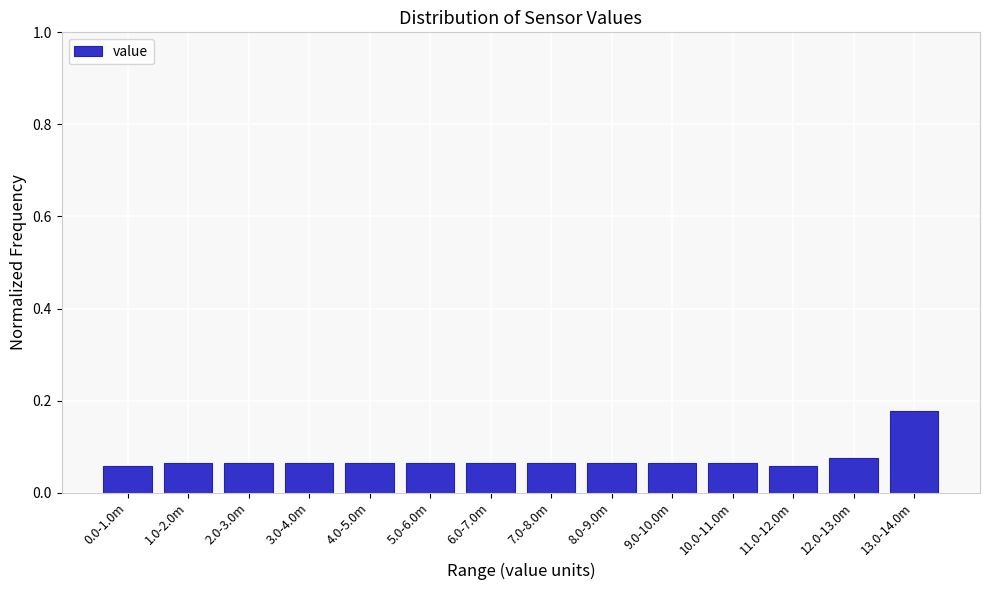

How many values are between 0 and 1?

14